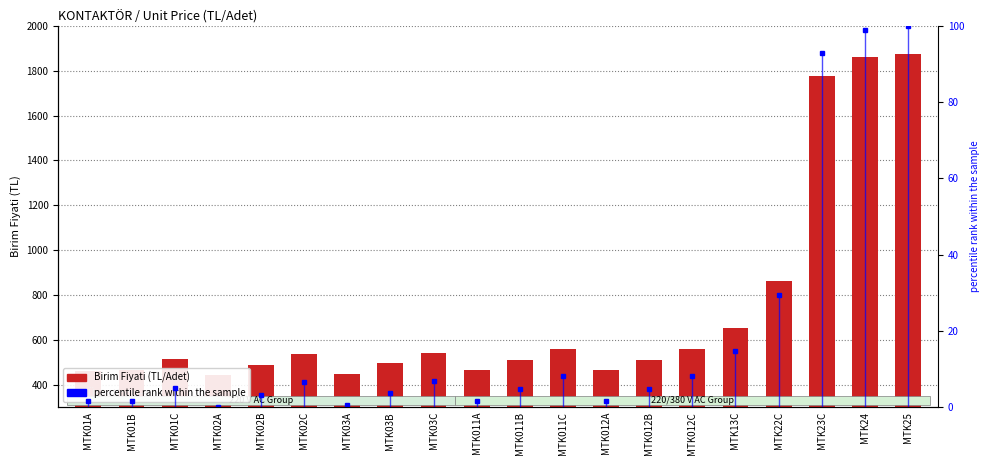

What is the sum of the values at MTK012C and MTK012A?

1020.7